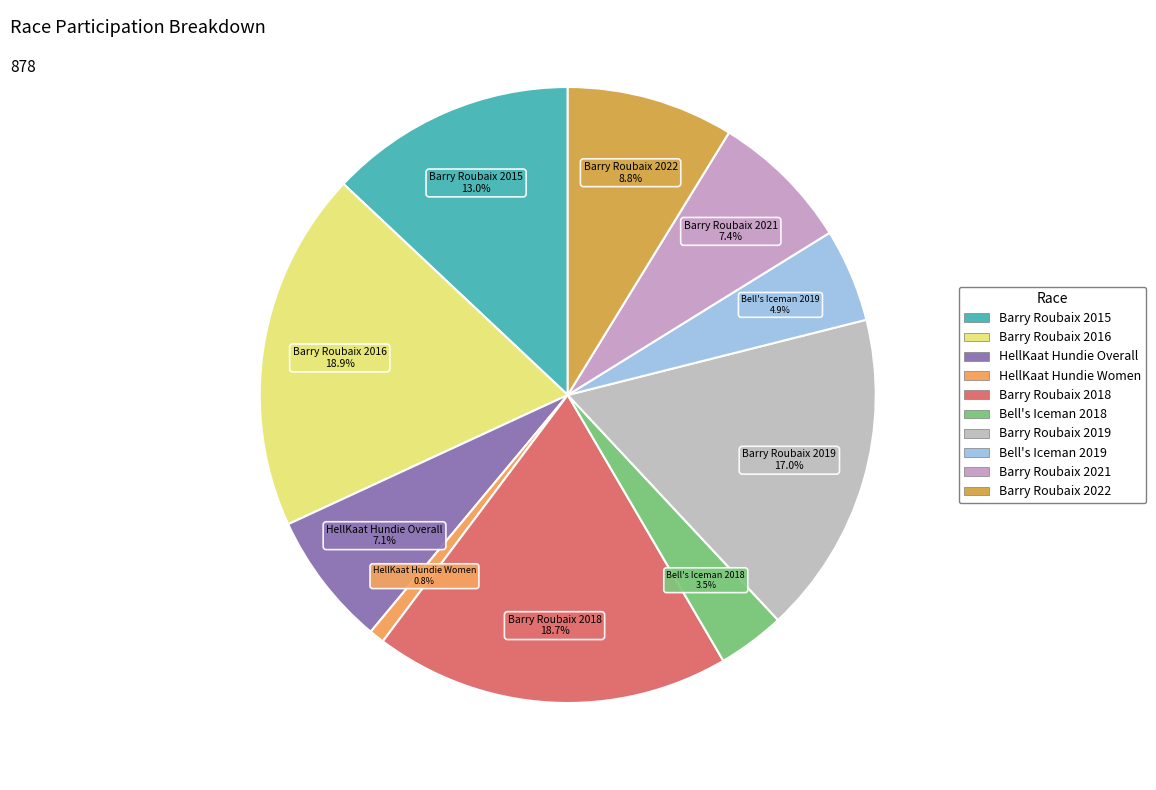

Does any single category account for the majority?

No